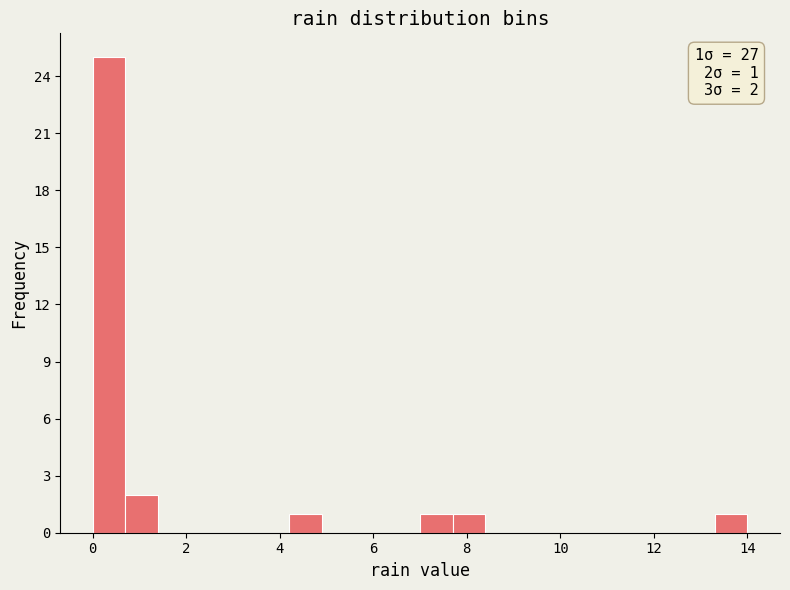

Around what value on the x-axis is the tallest bar? Give the approximate position of its centre, as read against the axis.

0.4